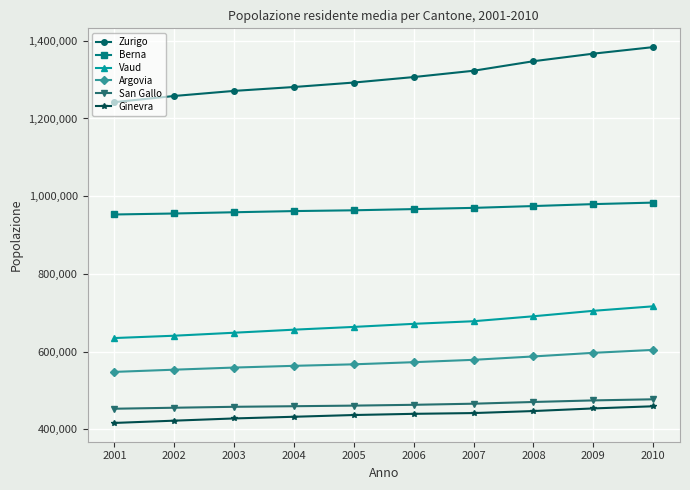

What is the value of the San Gallo point at the 2nd from the left?

455479